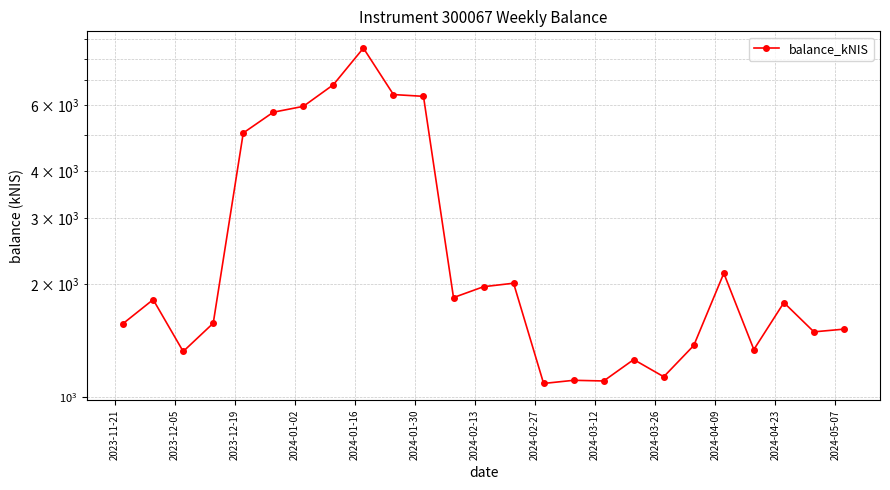

Is it true that the value at 2024-01-30 is 8821.6?

False